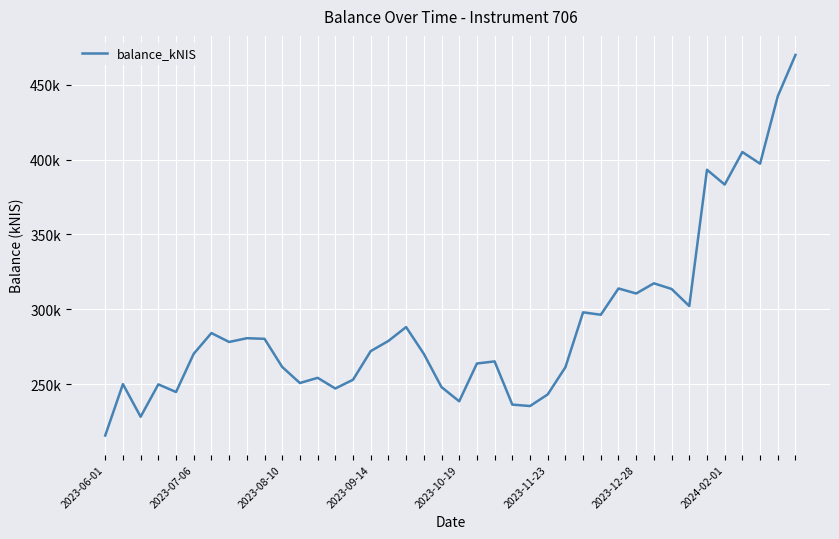

List the labels in order of value, largest first.

39, 38, 36, 37, 34, 35, 31, 29, 32, 30, 33, 27, 28, 17, 2023-12-28, 8, 9, 16, 2024-02-01, 15, 2023-11-23, 18, 22, 21, 10, 26, 12, 14, 11, 2023-07-06, 2023-09-14, 19, 13, 2023-10-19, 25, 20, 23, 24, 2023-08-10, 2023-06-01